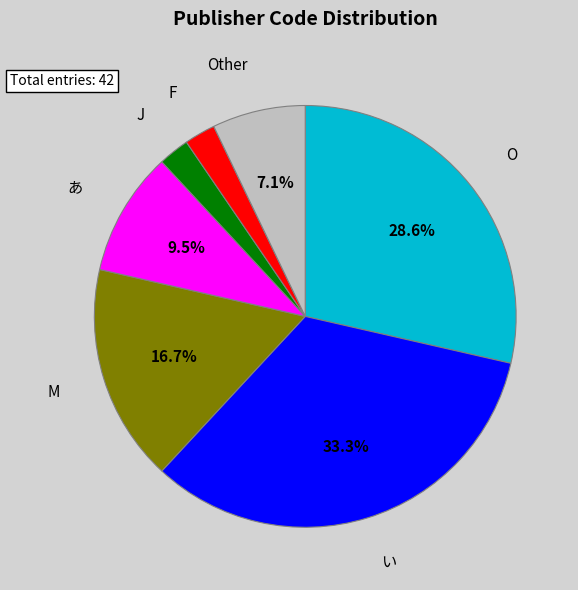

What percentage is the い slice, to the nearest percent?

33%